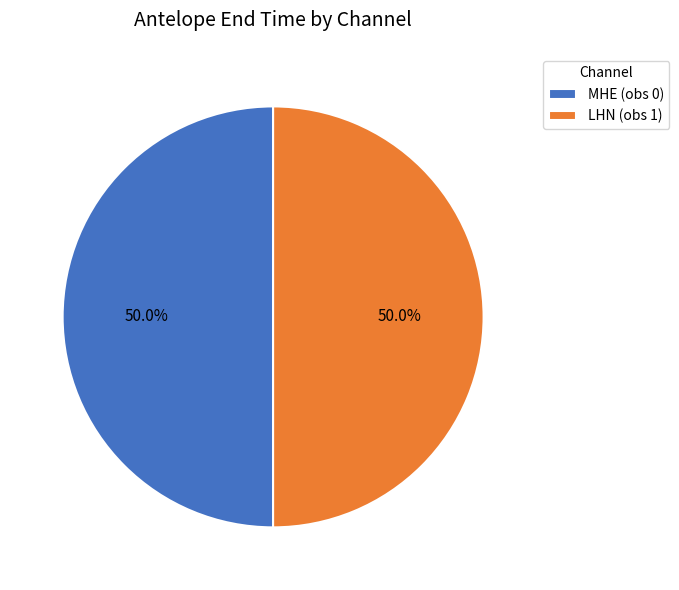

To the nearest percent, what is the combined percentage of LHN (obs 1) and MHE (obs 0)?

100%